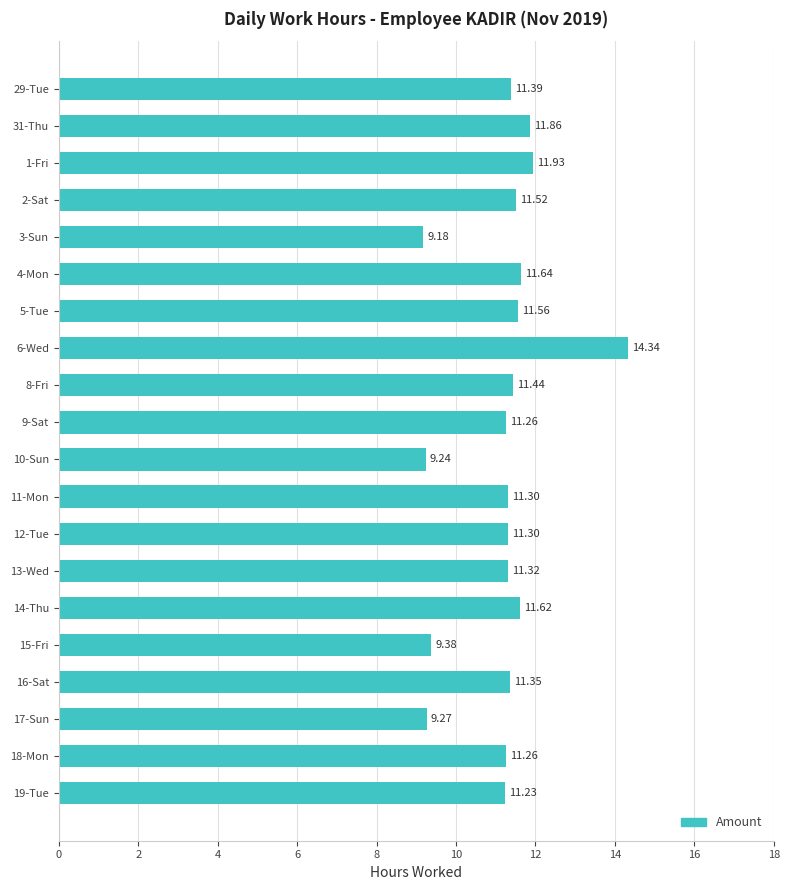

What is the average value?

11.2